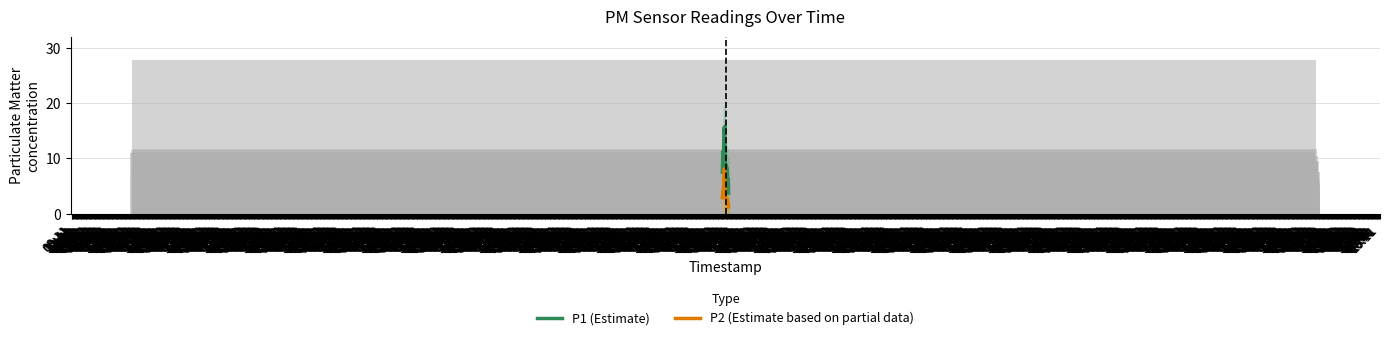

What is the label of the 3rd bar from the right?

17:41